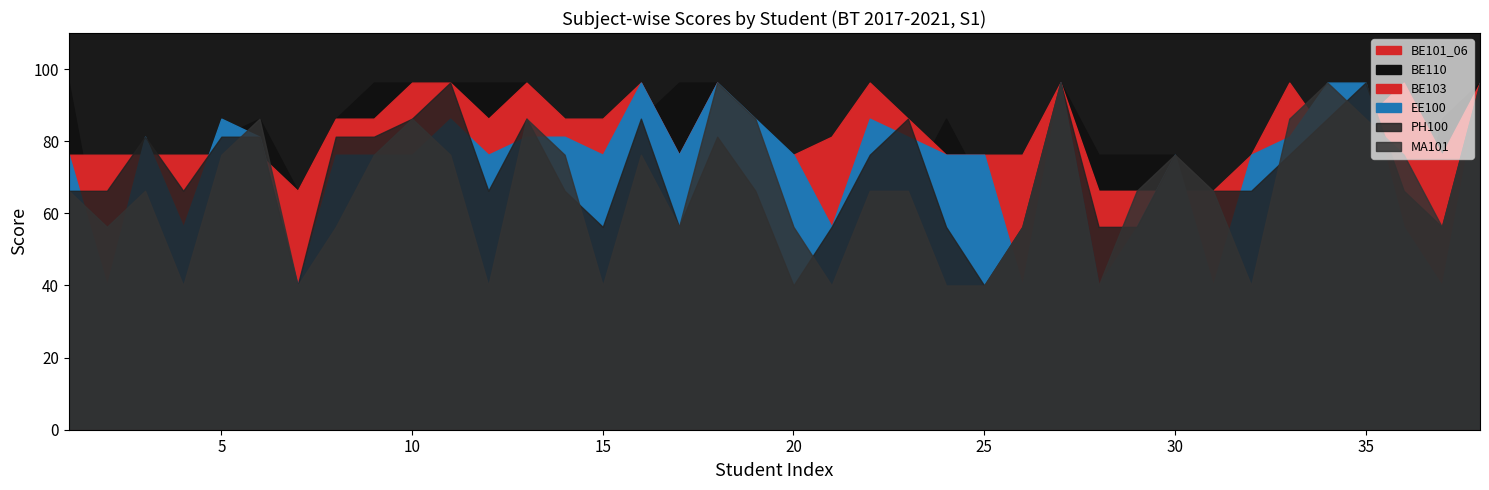

How many interior local peaks does the BE103 series have?

7